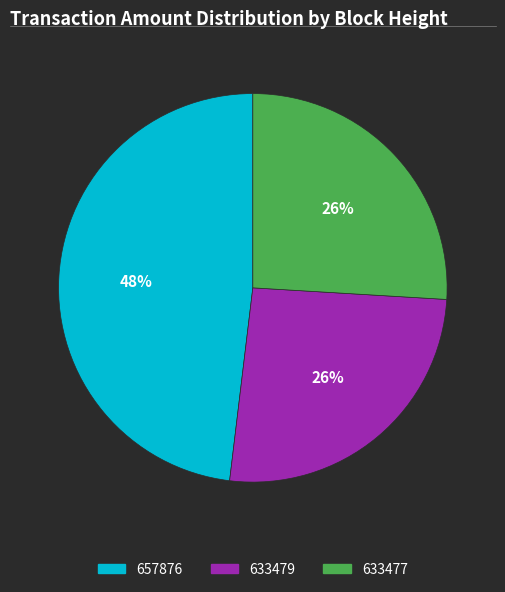

Does 633479 account for over 50% of the chart?

No